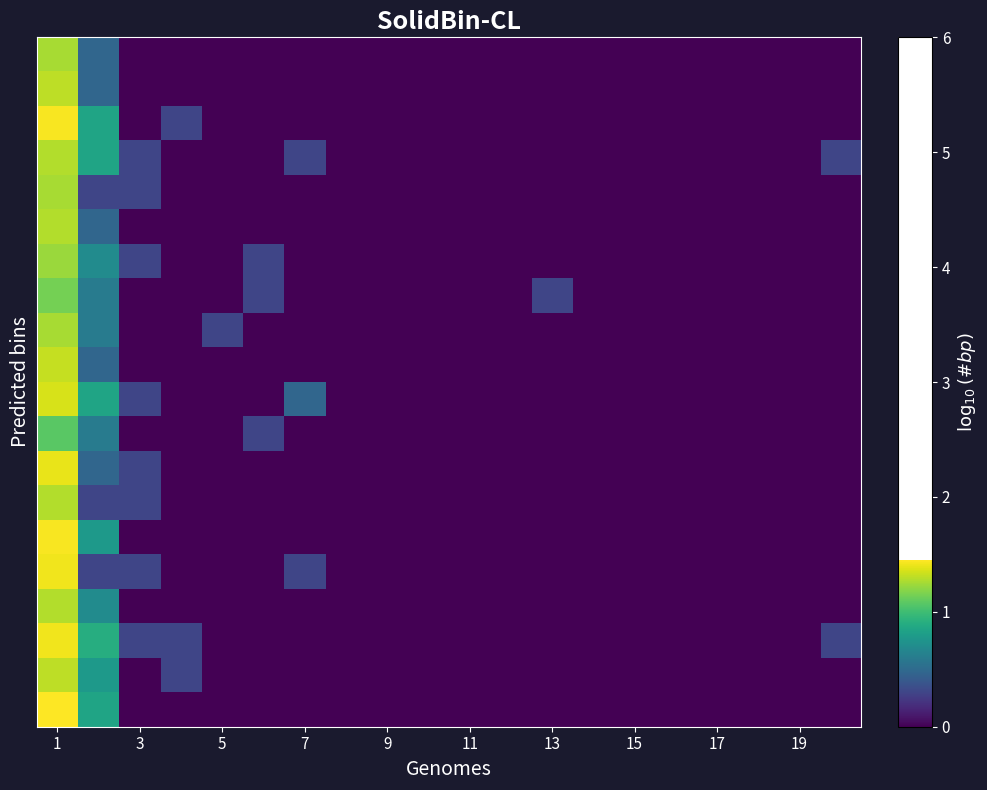

At which category does the chart reach its peak across all series?

1